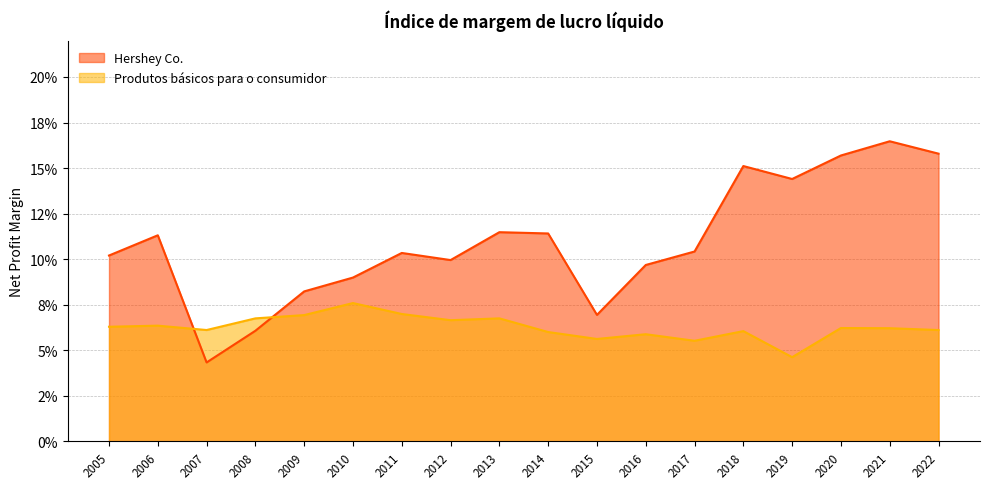

How many lines are shown in the chart?

2